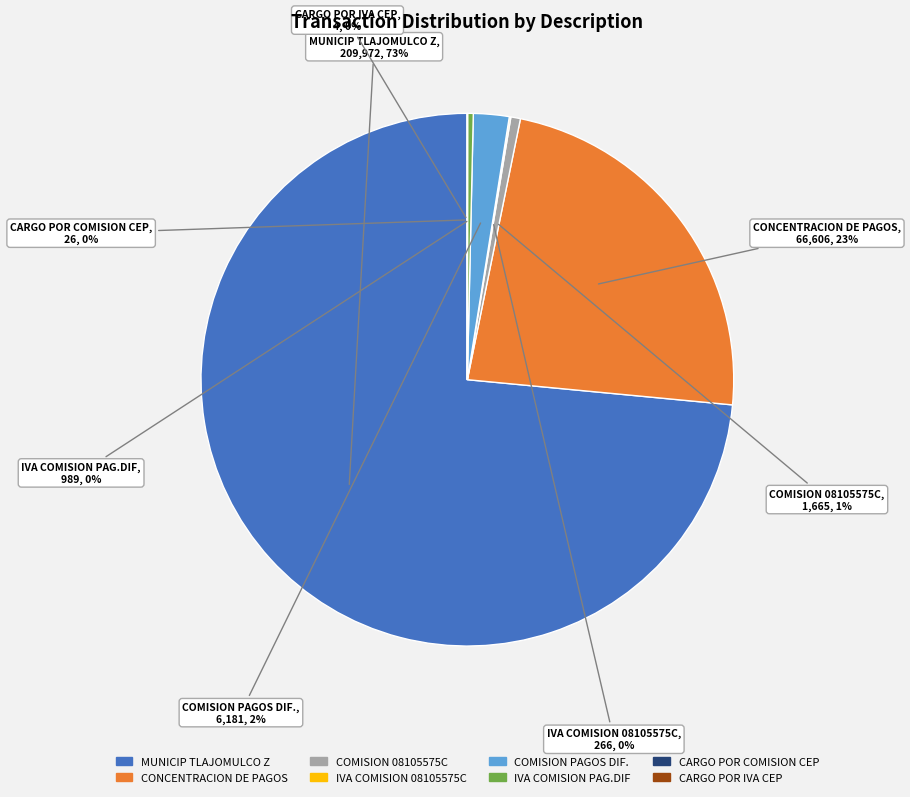

To the nearest percent, what portion does COMISION PAGOS DIF. represent?

2%